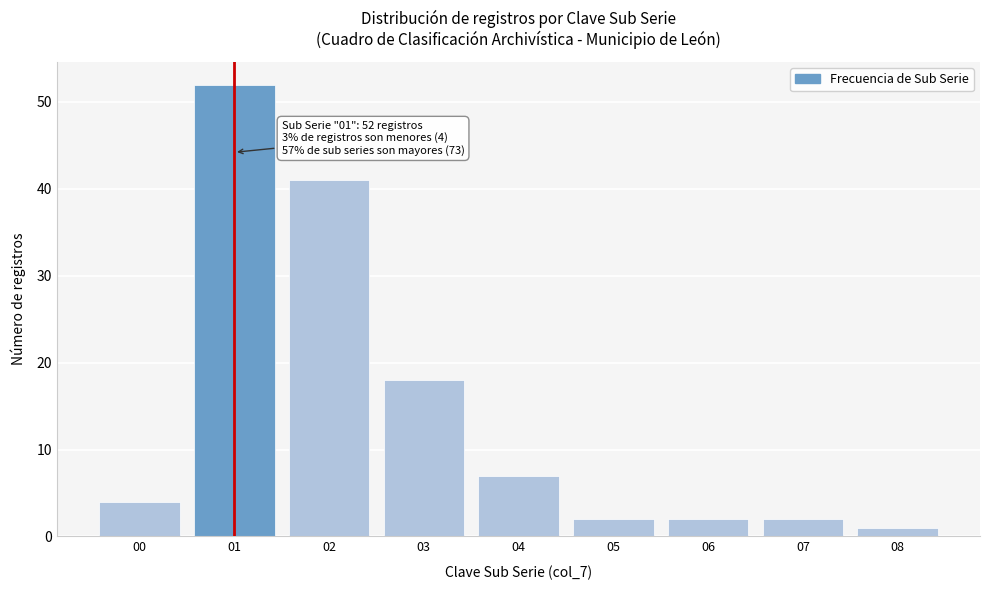

Reading right to left, extract all data points from this chart.

1	2	2	2	7	18	41	52	4